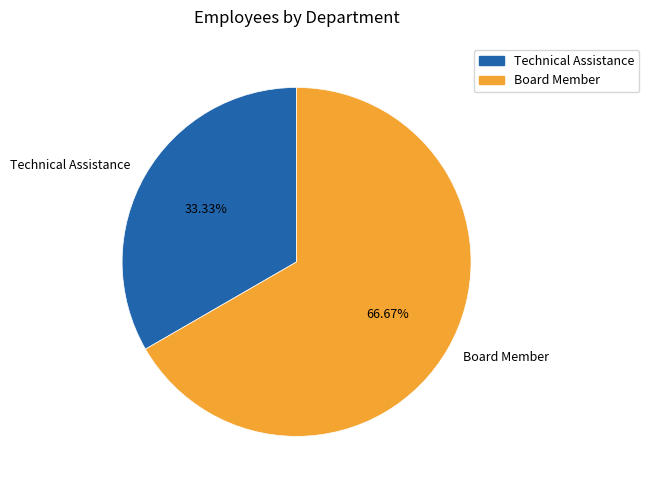

What percentage is the Technical Assistance slice, to the nearest percent?

33%